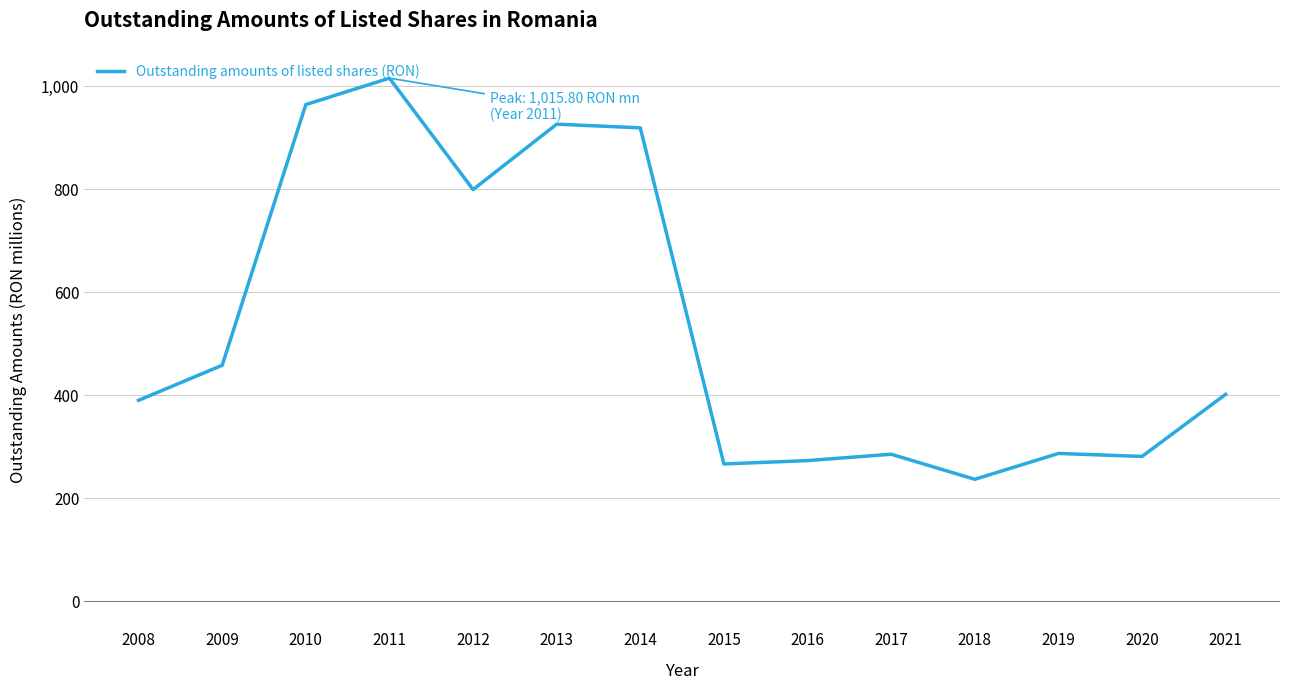

Is it true that the value at 2011 is 1015.8?

True